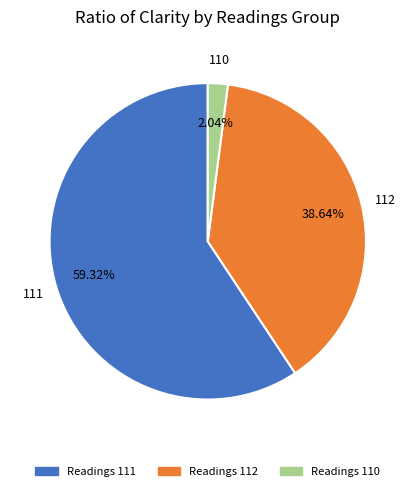

Does any single category account for the majority?

Yes